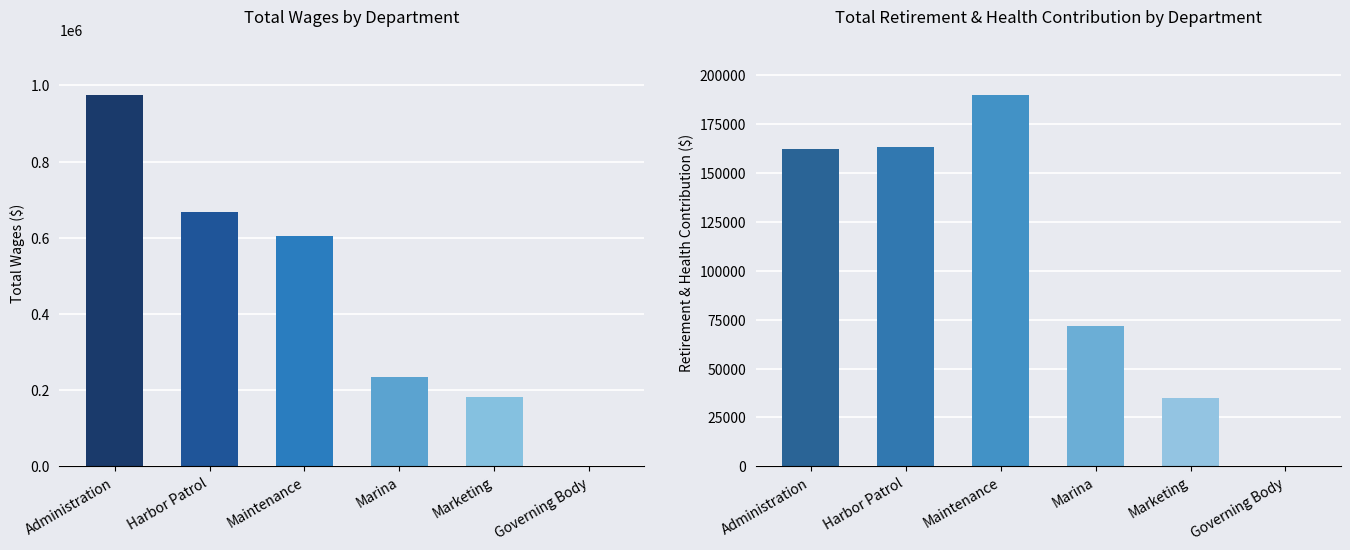

Which series has the largest range (max minus min)?

Total Wages